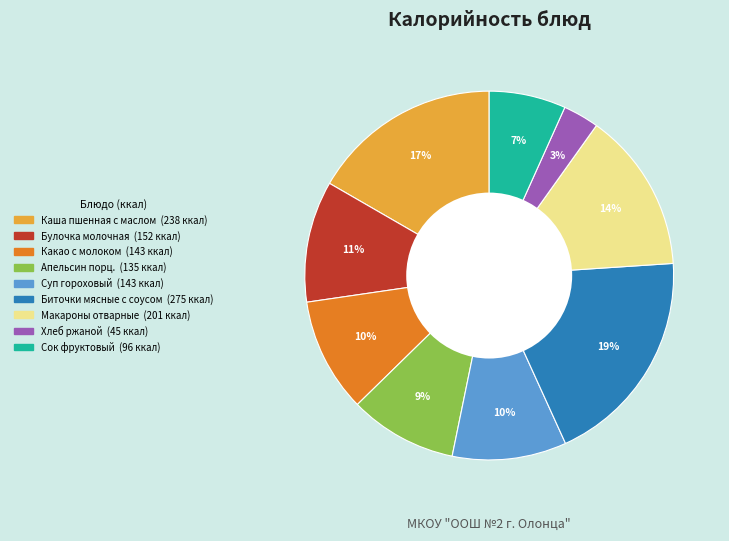

Which category has the smallest portion of the pie?

Хлеб ржаной